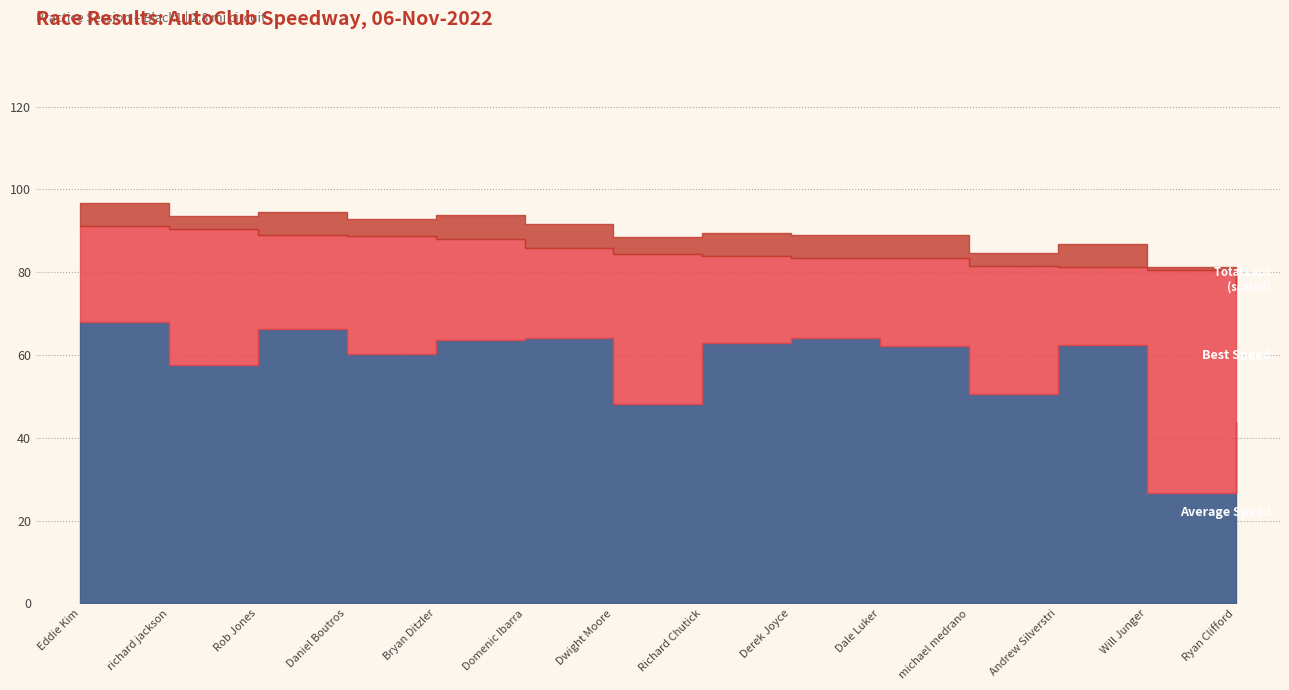

What is the sum of the Best Speed values at Dale Luker and Daniel Boutros?

172.2